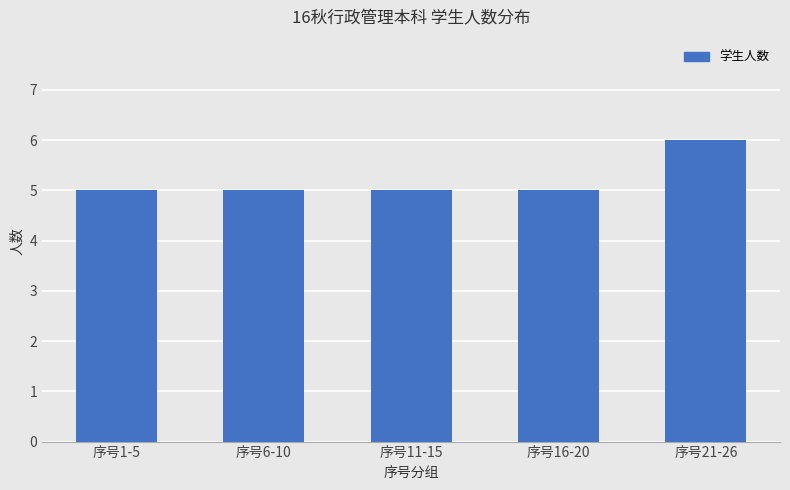

What is the label of the 2nd bar from the left?

序号6-10